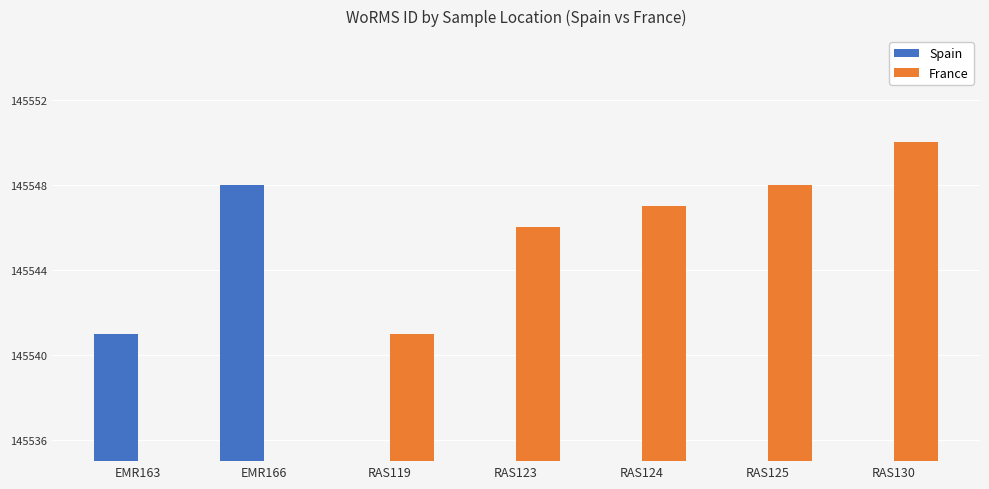

What is the highest value of the France series?

145550